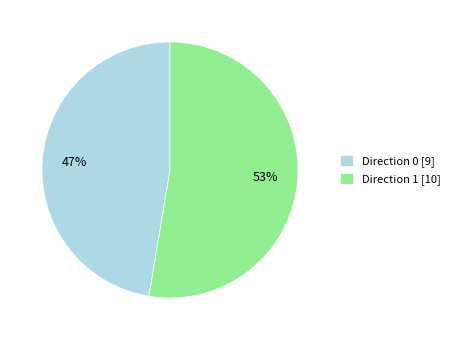

Between Direction 1 and Direction 0, which is larger?

Direction 1